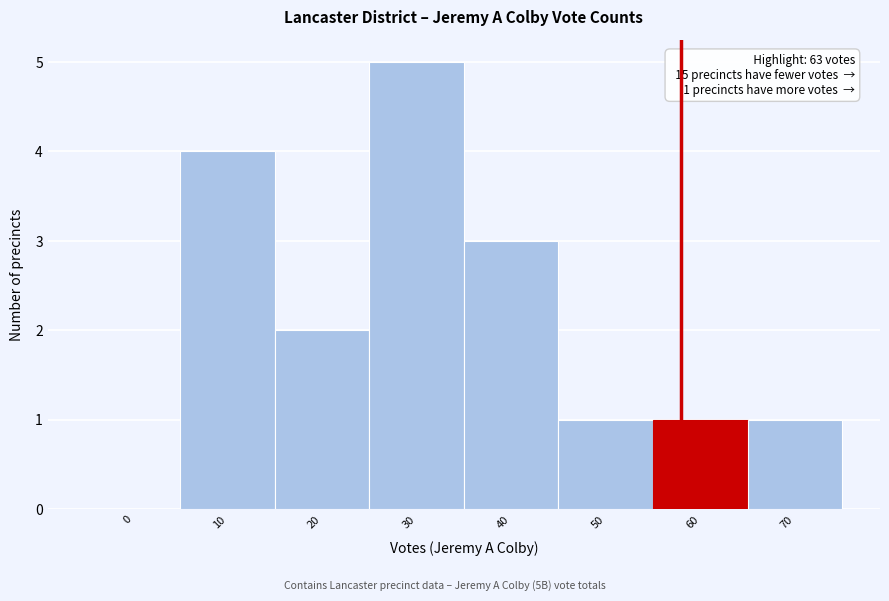

Reading left to right, transcribe all the data shown in this chart.

0=0	10=4	20=2	30=5	40=3	50=1	60=1	70=1